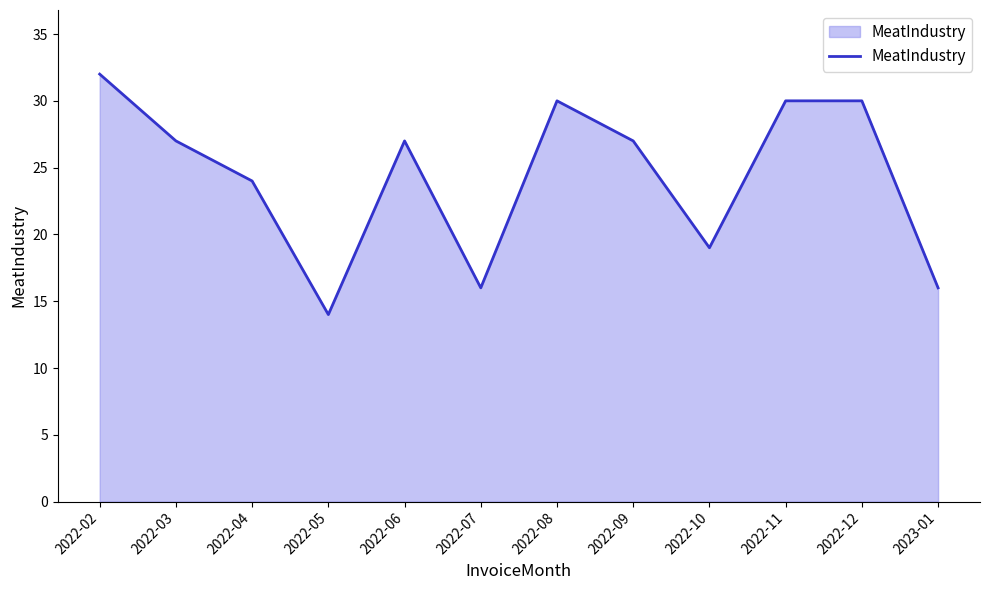

What is the average value?

24